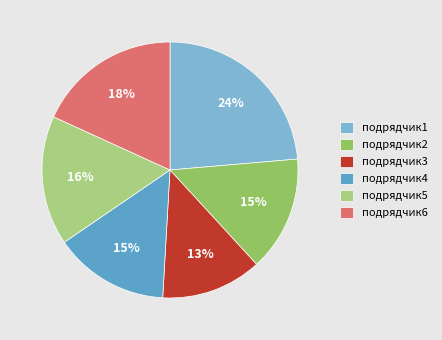

How many slices are in this pie chart?

6